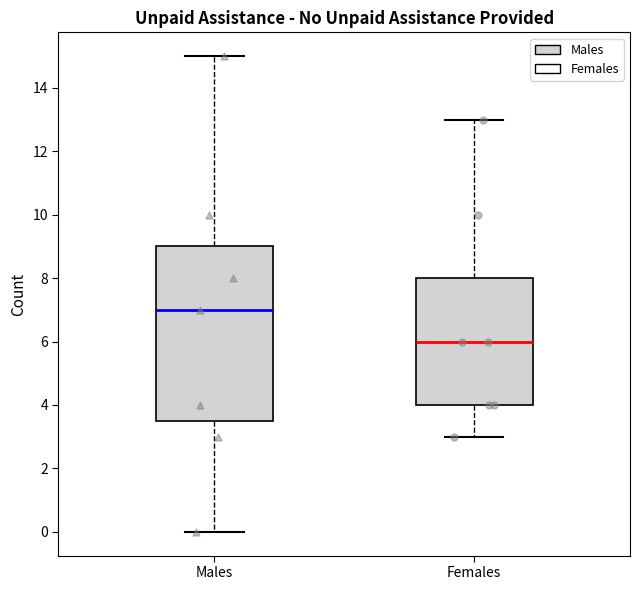

Which box is the tallest, from its lower edge to its upper edge?

Males